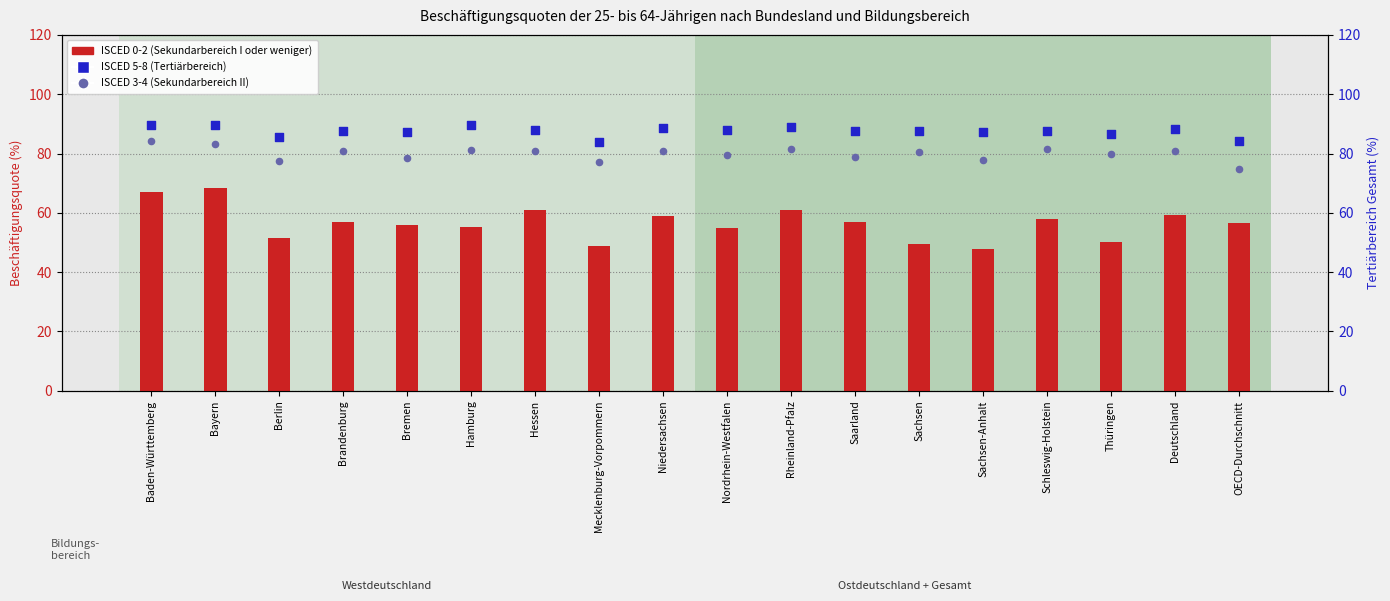

At how many categories does at least one series exceed 59?

18